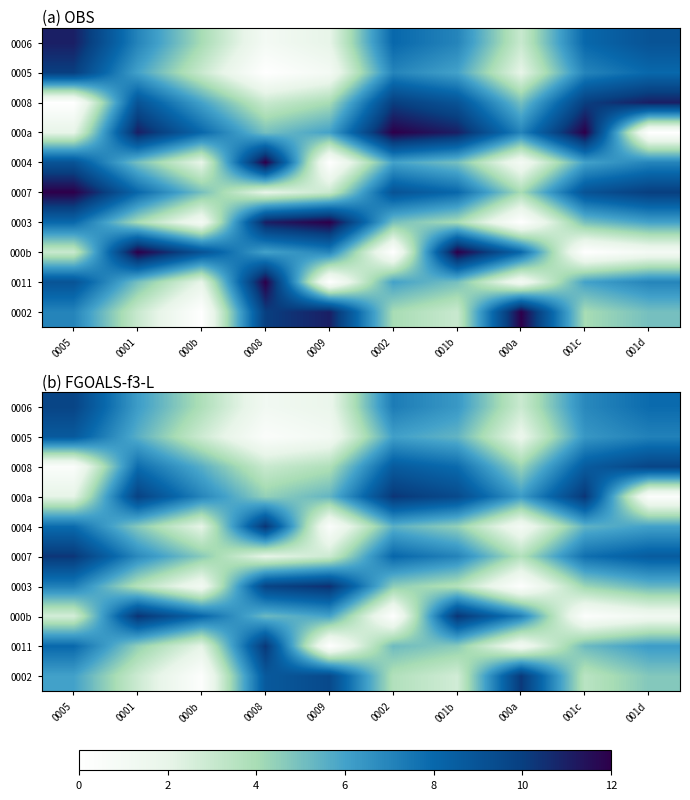

What is the sum of the 0006 values at 001d and 001c?

14.7